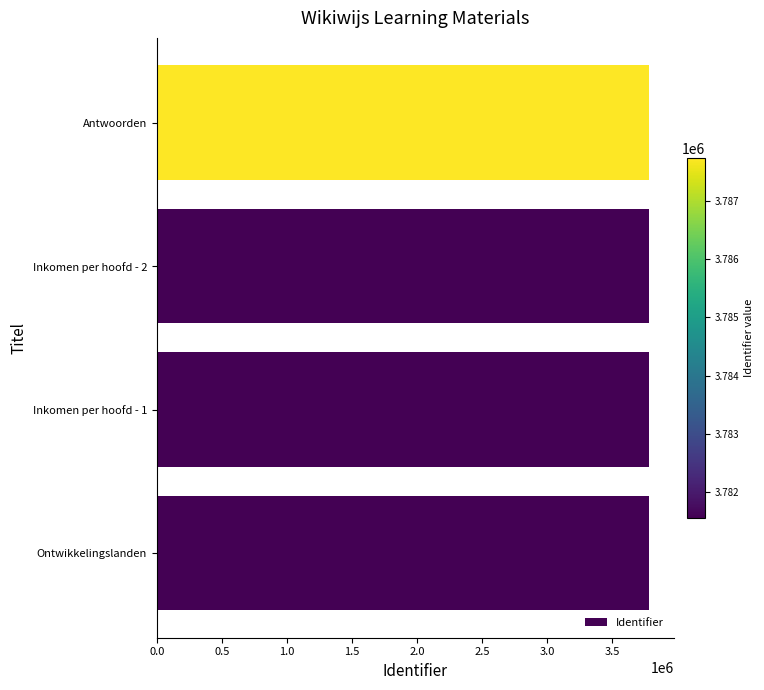

What is the smallest value displayed?

3781556